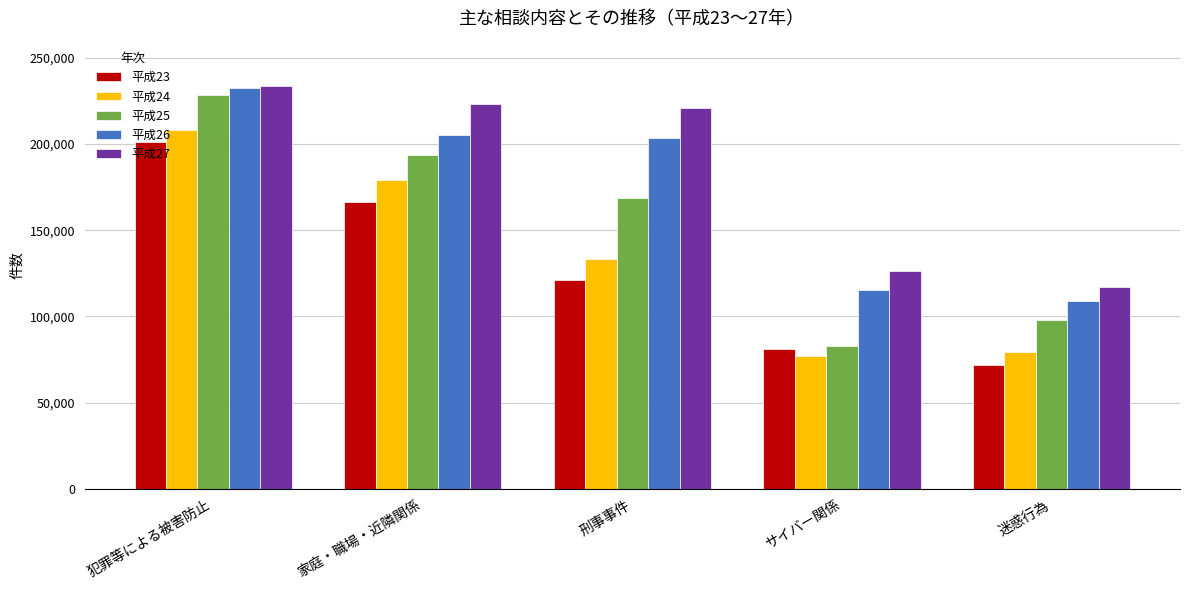

Which series has the largest range (max minus min)?

平成25